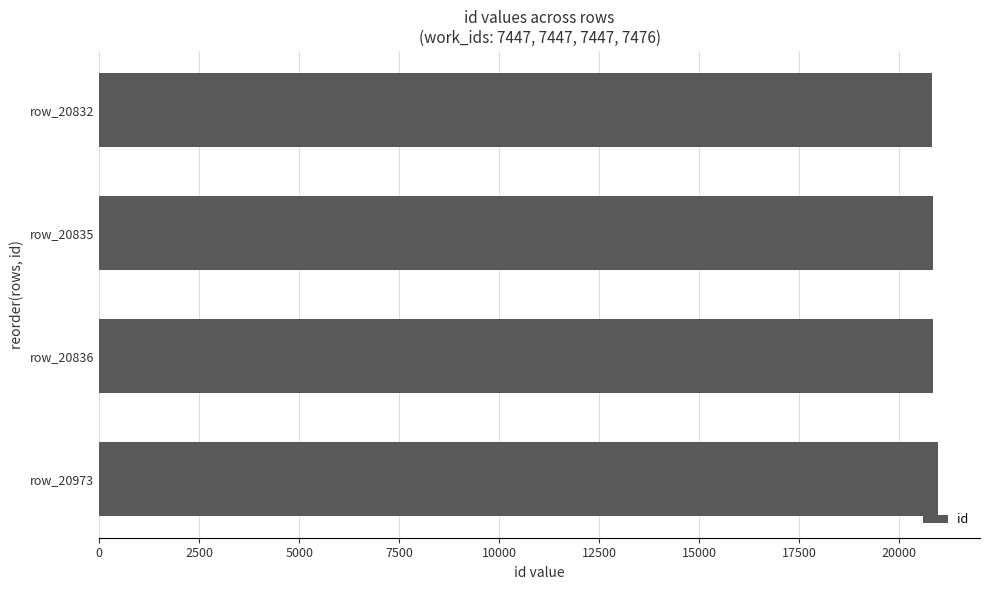

The chart shows a value of 12901 at row_20832. True or false?

False